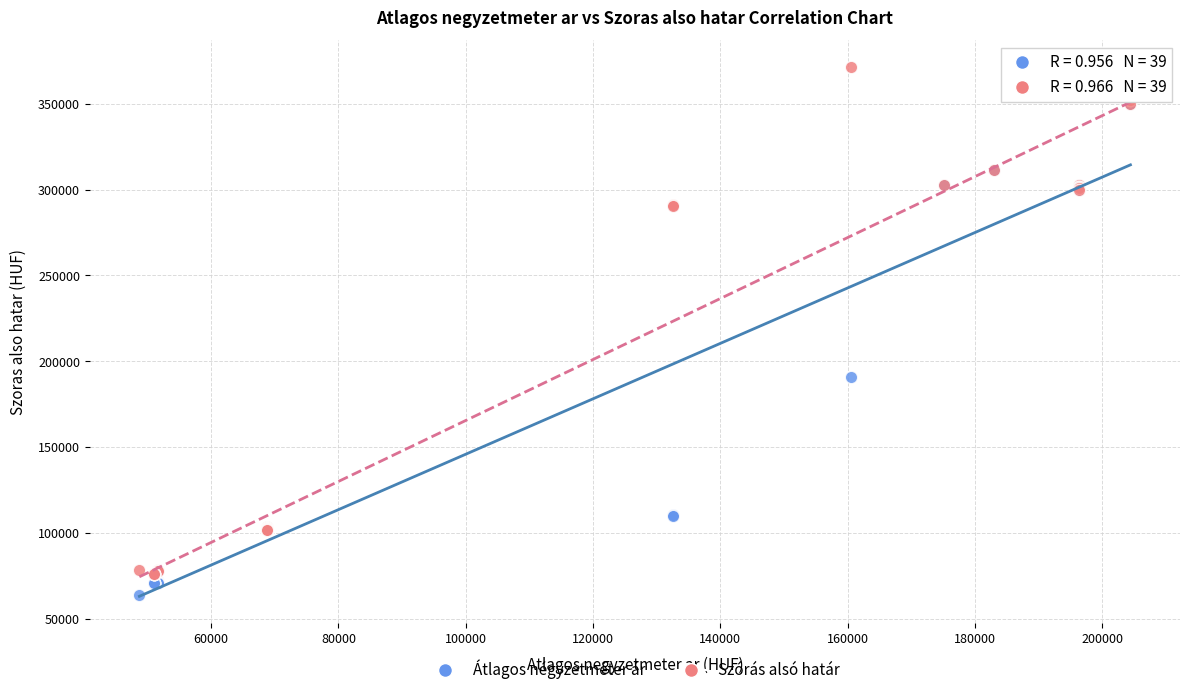

Across all series, what Y value is closest to 217596?

190869